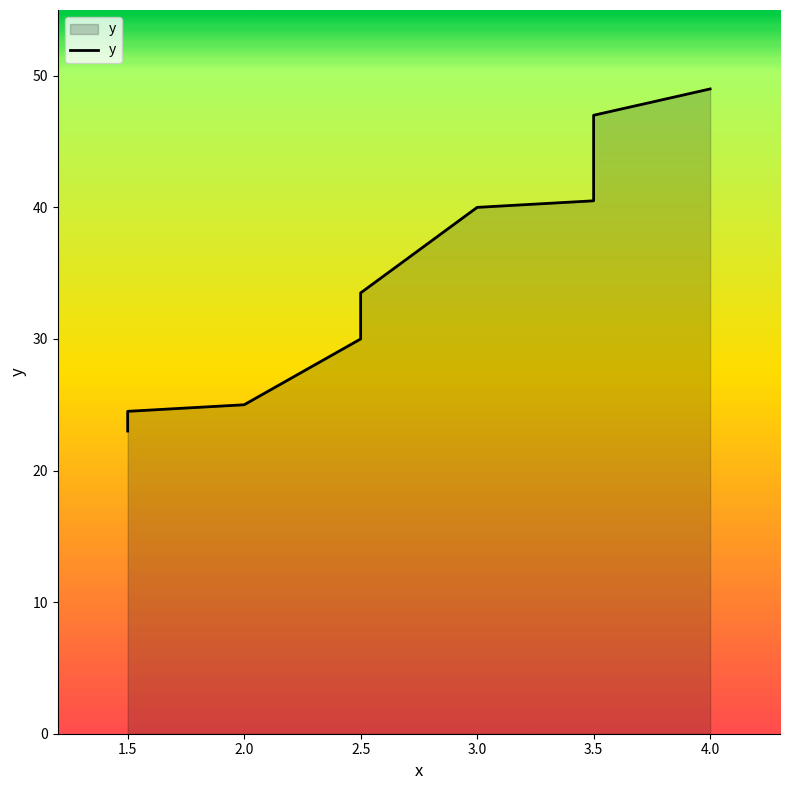

What is the difference between the values at 2.5 and 3.5?

17.0